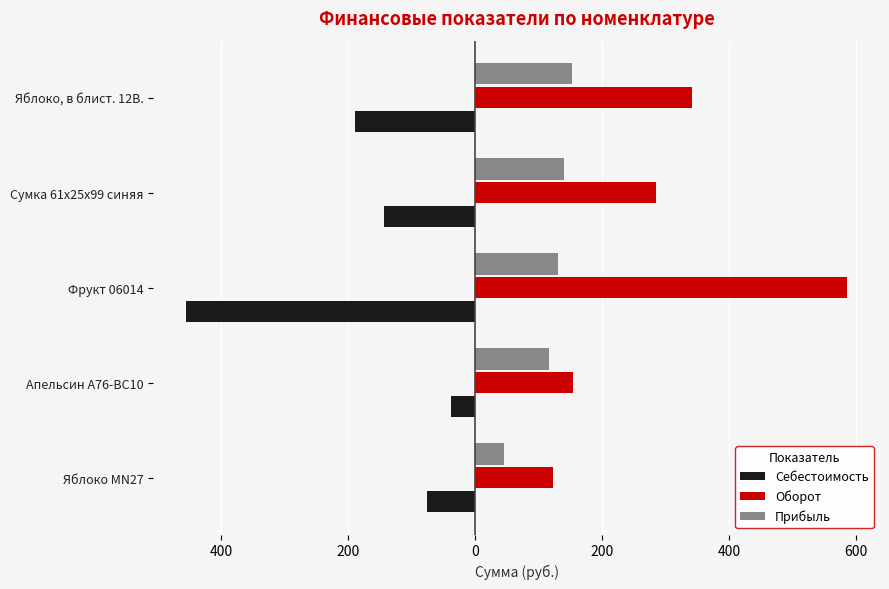

Which series has the largest total across all categories?

Оборот